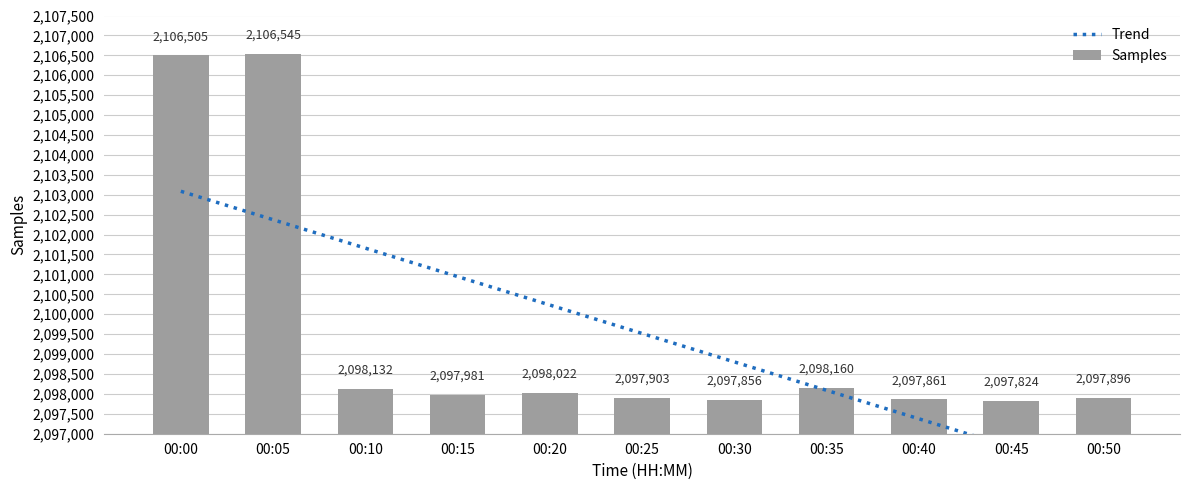

Rank the series by their maximum value, from highest to lowest.

Samples, Trend